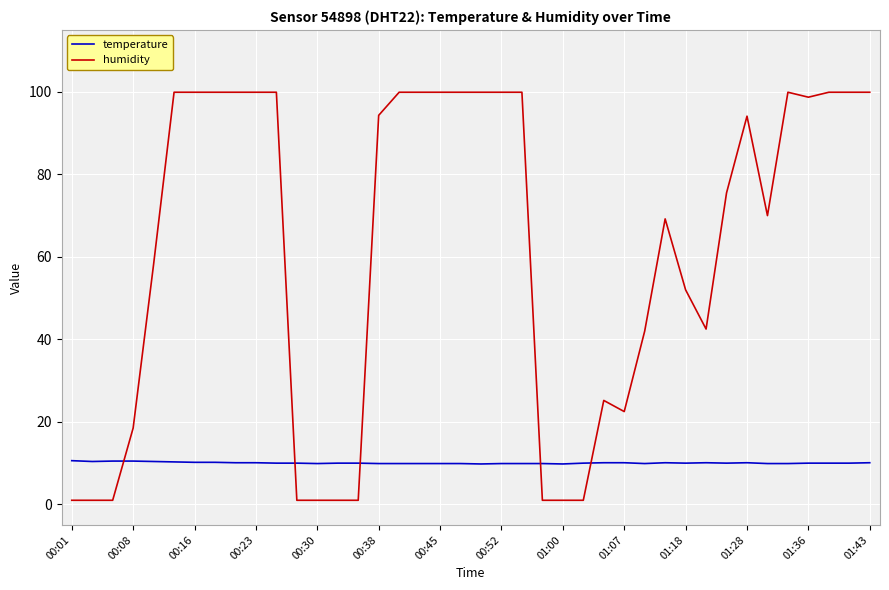

Which series ends up on top after the final intersection of humidity and temperature?

humidity